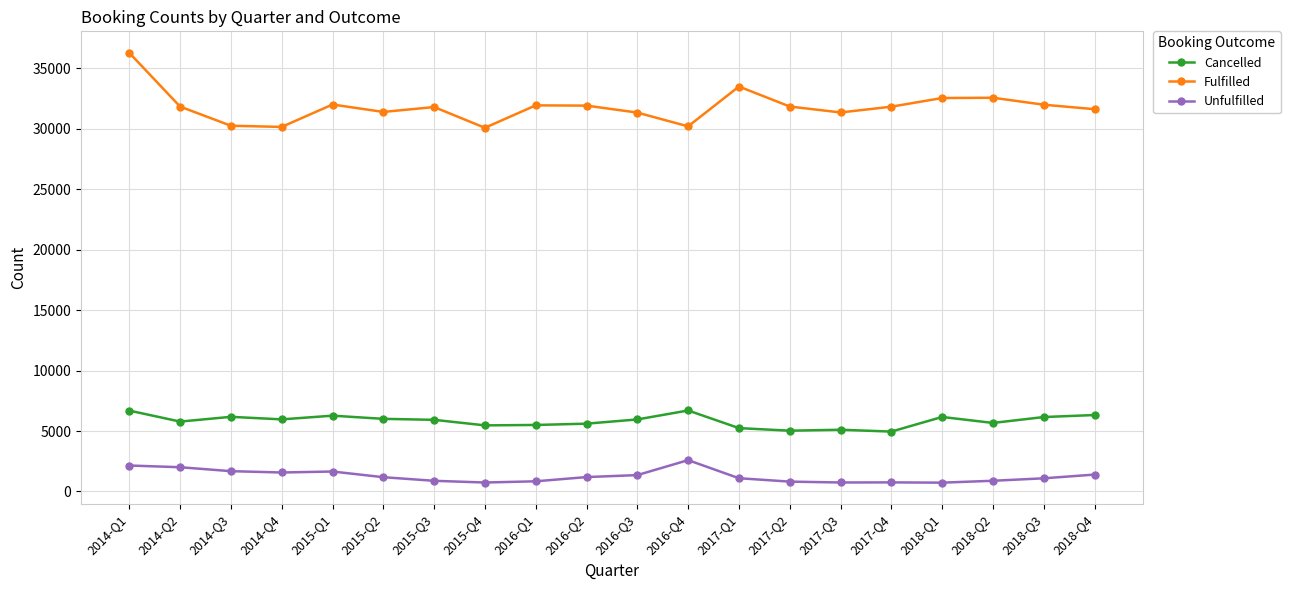

What is the label of the 15th point from the left?

2017-Q3